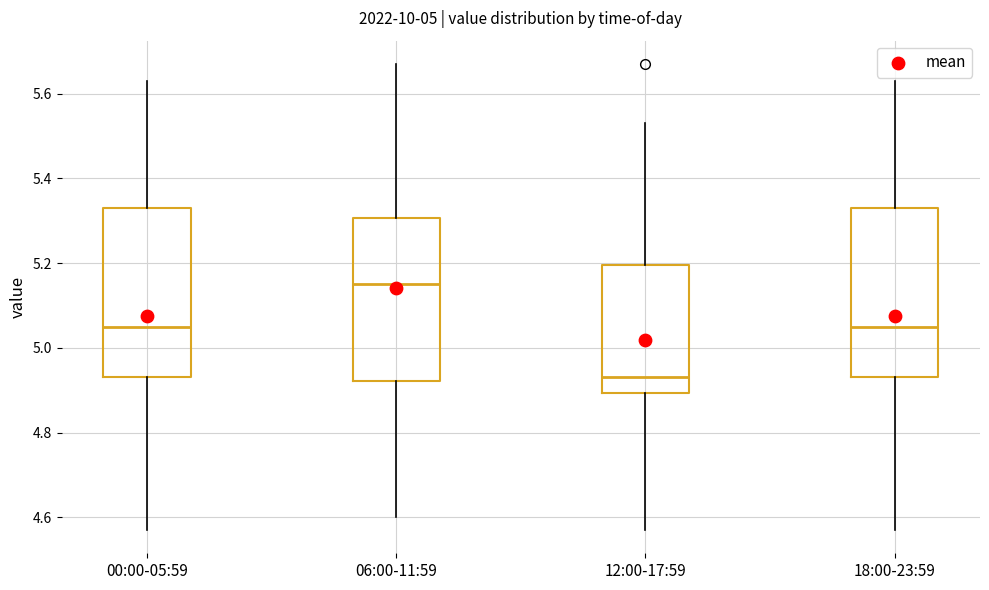

Reading left to right, read every box against the y-axis: the position of its median line, the range the box covers, and the ends of its whiskers. The values are not printed on the chart, so give them approximately, as read against the axis.

00:00-05:59: median 5.06, box 4.94 to 5.34, whiskers 4.58 to 5.64
06:00-11:59: median 5.16, box 4.92 to 5.30, whiskers 4.60 to 5.68
12:00-17:59: median 4.94, box 4.90 to 5.20, whiskers 4.58 to 5.54
18:00-23:59: median 5.06, box 4.94 to 5.34, whiskers 4.58 to 5.64